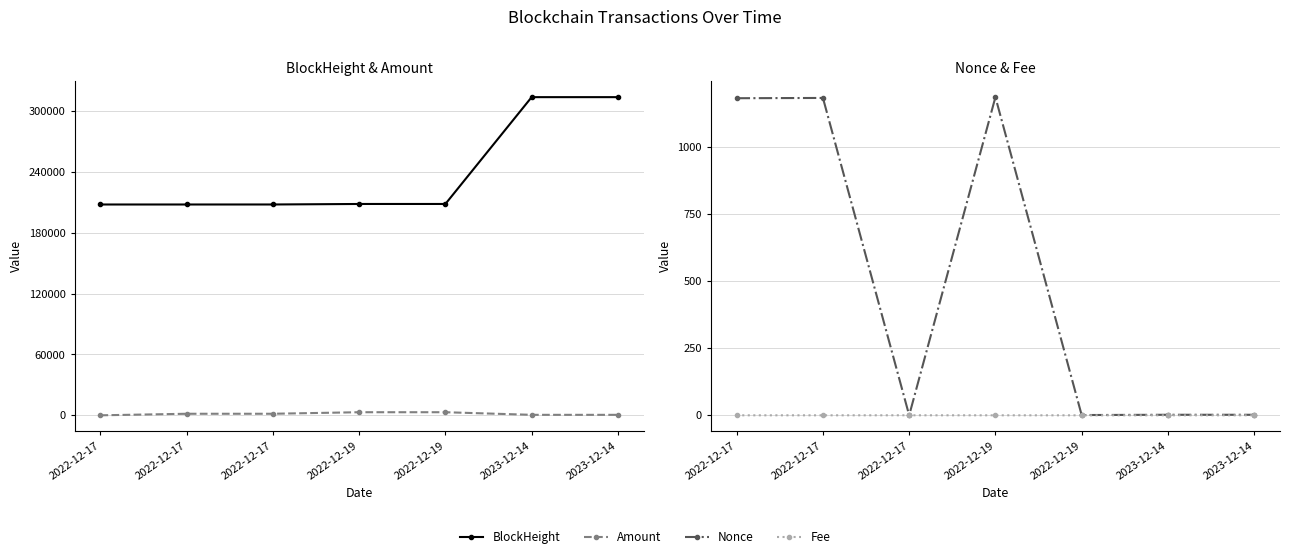

How many times do Nonce and Amount cross each other?

1